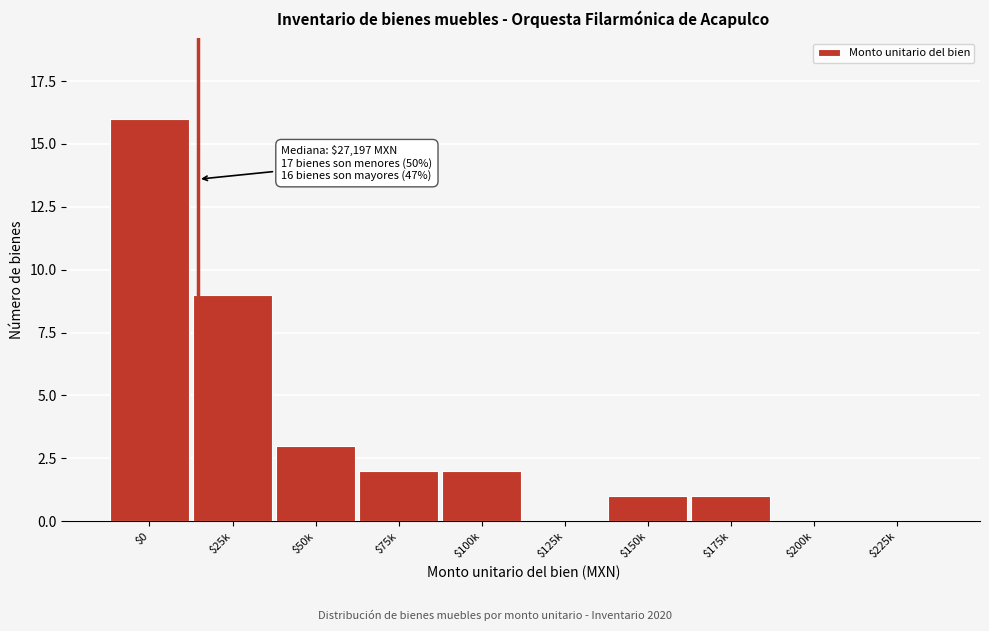

Is it true that the value at $200k is 0?

True